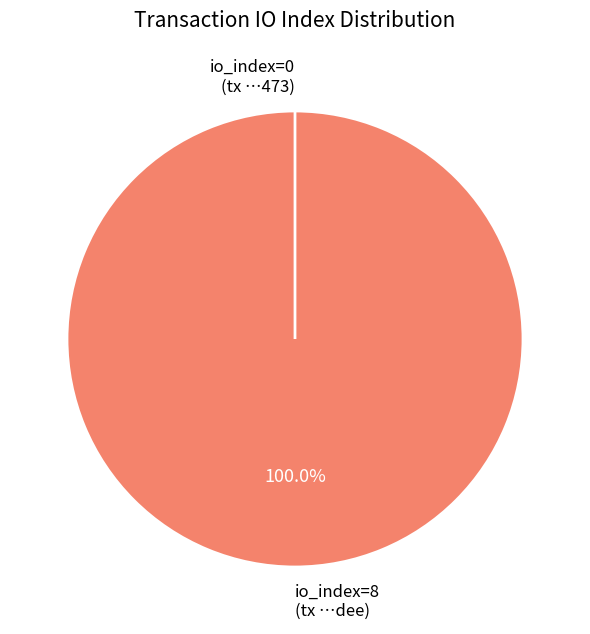

What is the total percentage of io_index=0 and io_index=8?

100.0%